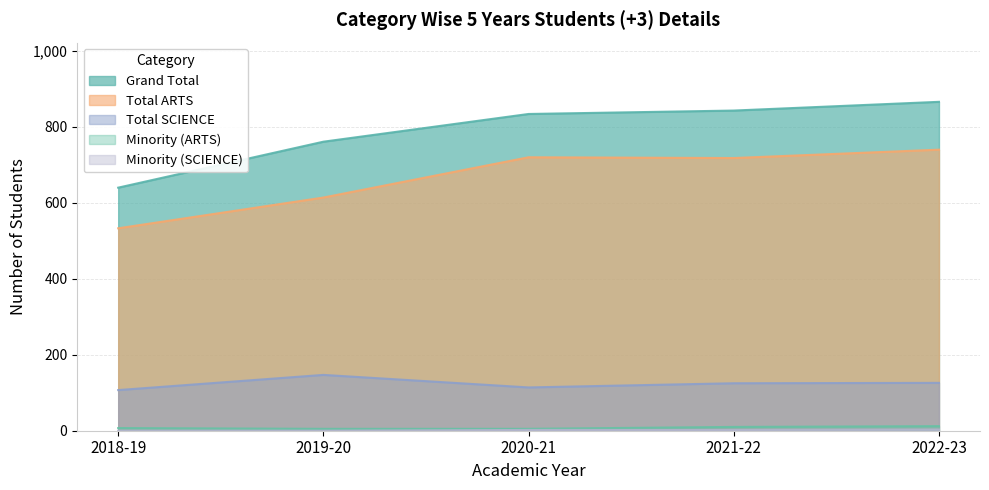

What is the approximate value of Total SCIENCE at 2022-23, to the nearest 5?

125